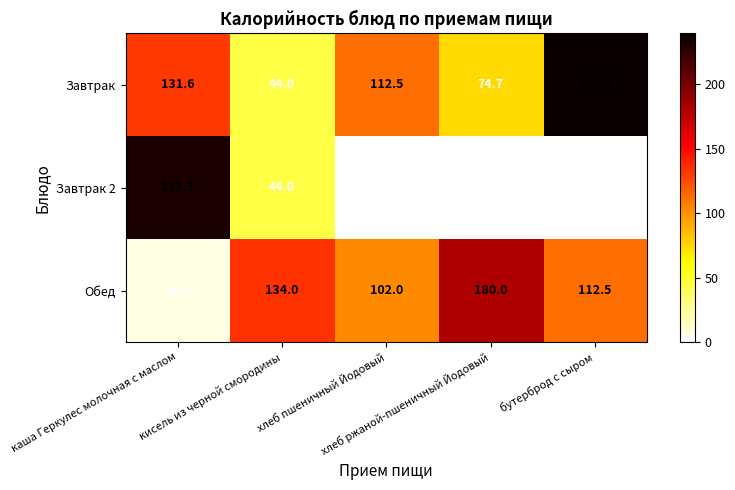

What is the highest value of the Завтрак series?

239.5